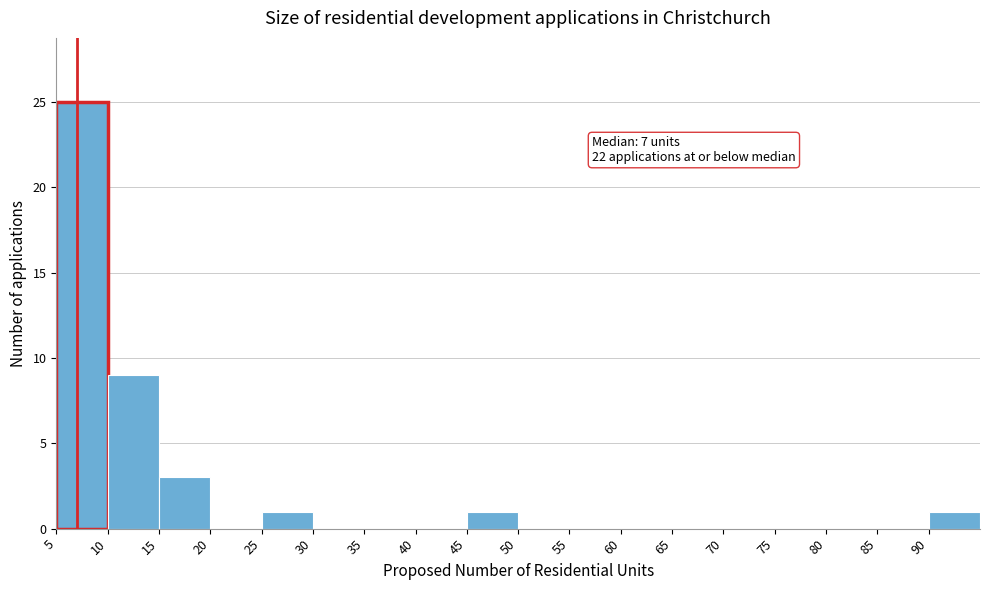

Which range on the x-axis has the tallest bar?

5 to 10